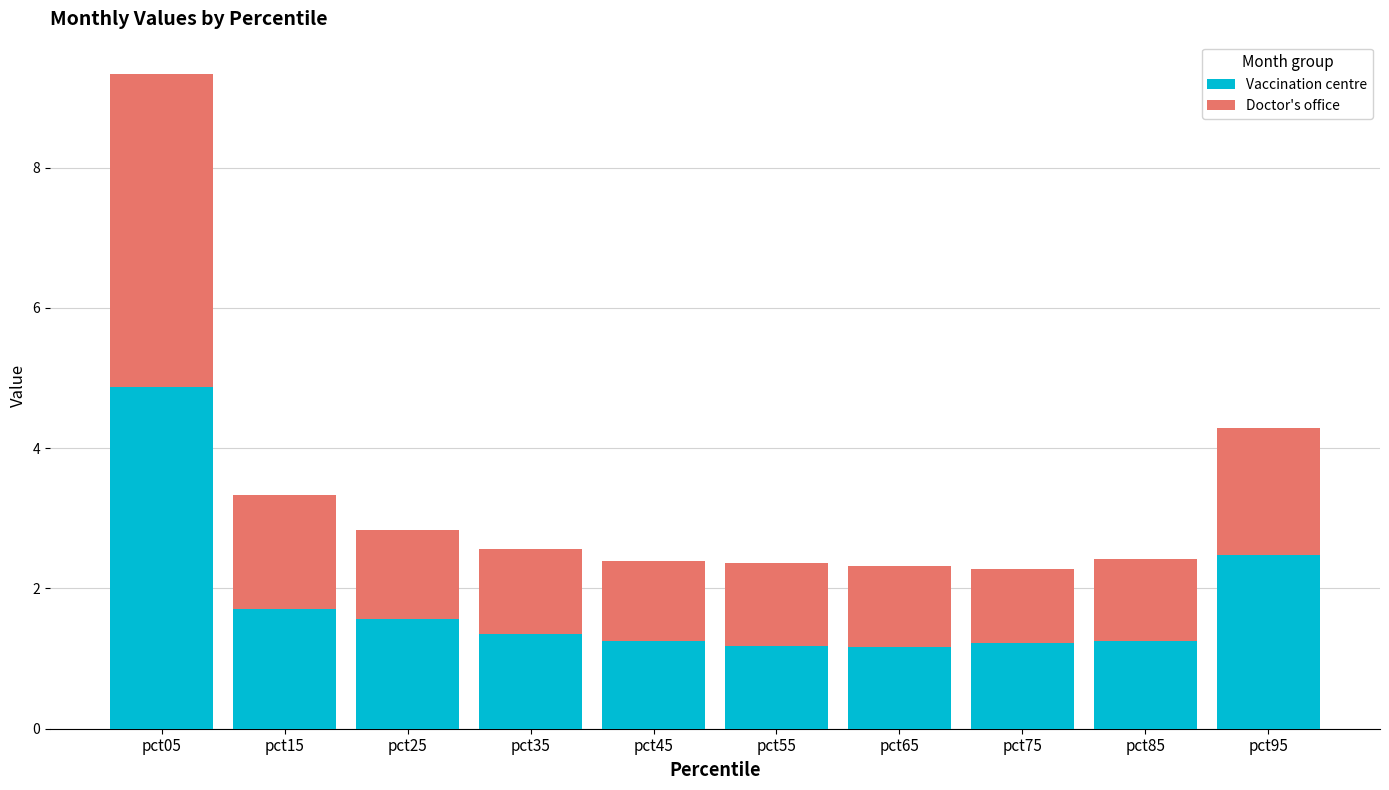

The Vaccination centre series shows 0.7 at pct85. True or false?

False